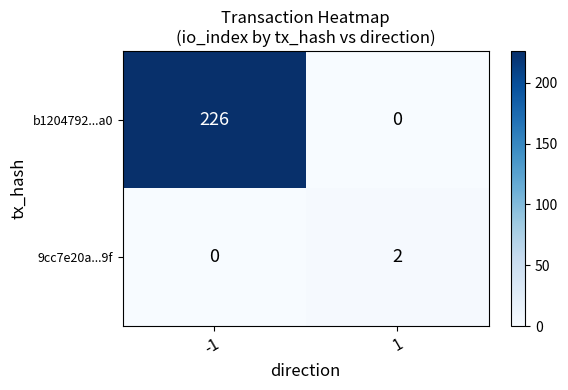

What is the greatest value displayed?

226